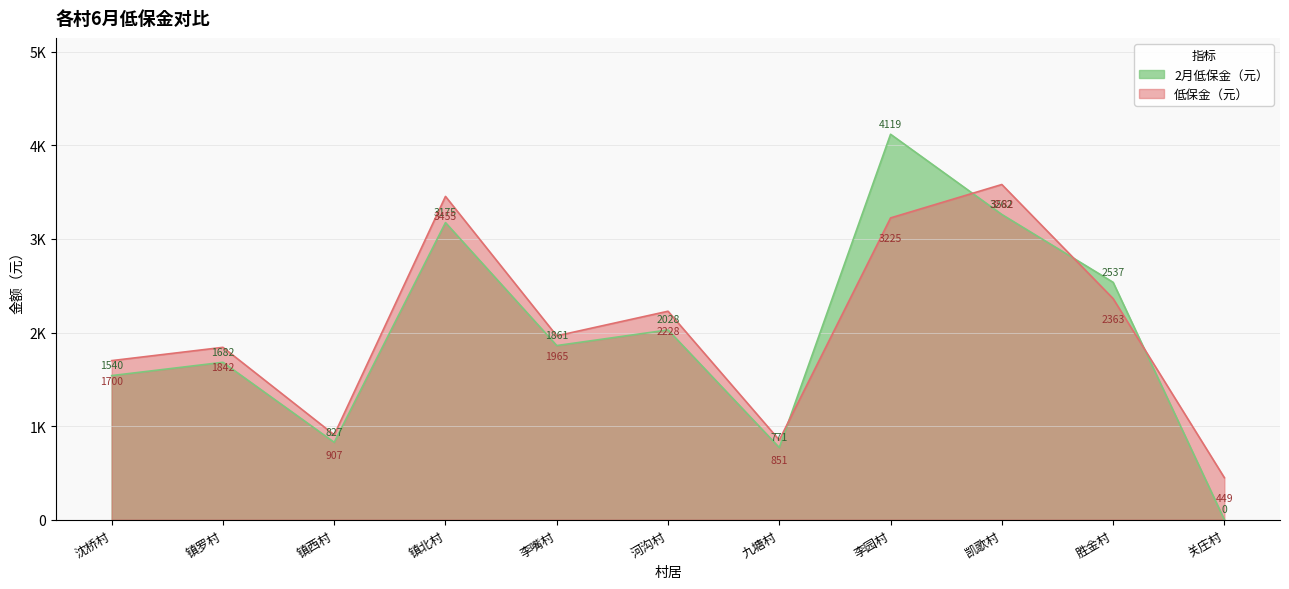

At which category does 低保金（元） reach its first local valley?

镇西村